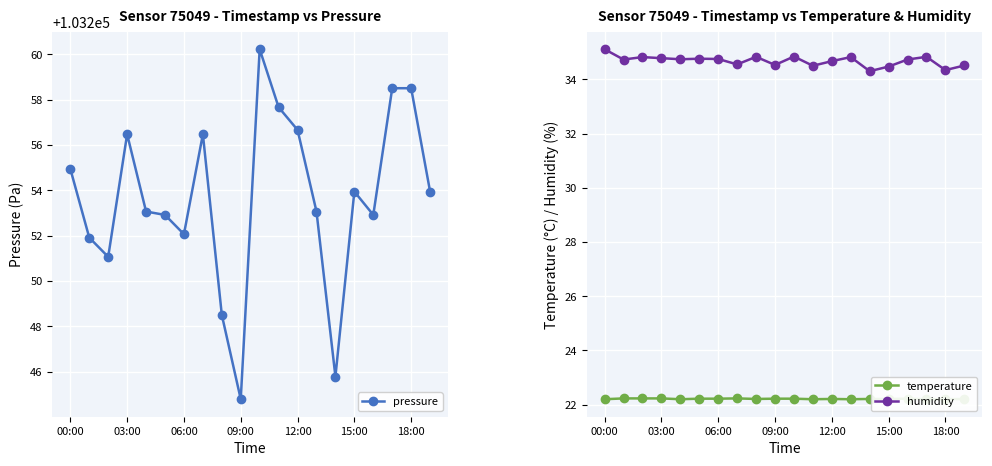

How many series are shown in this chart?

3